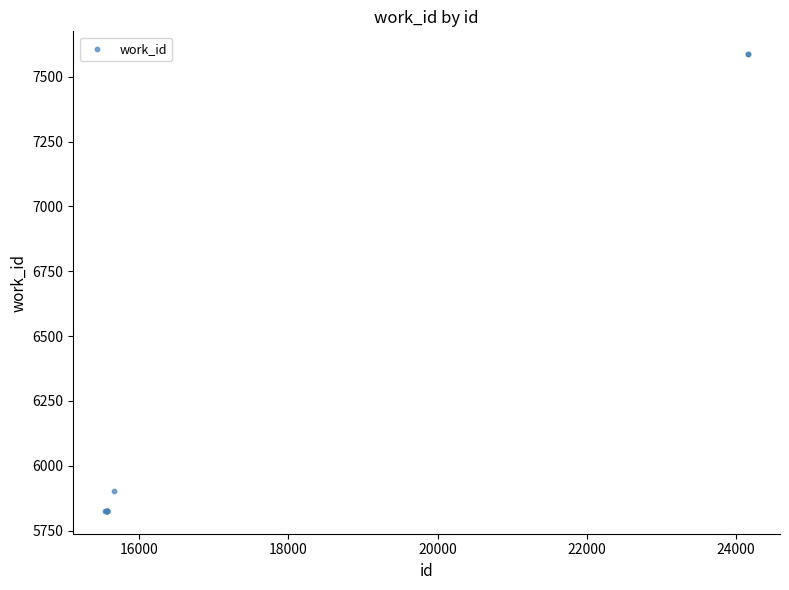

What Y value in the scatter plot is closest to 6706?

5901